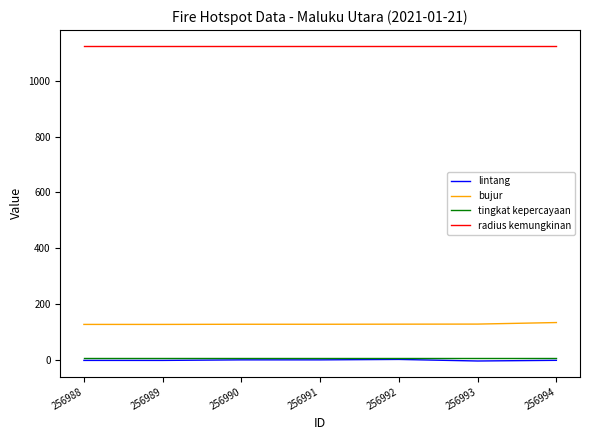

True or false: radius kemungkinan and tingkat kepercayaan intersect in this chart.

False